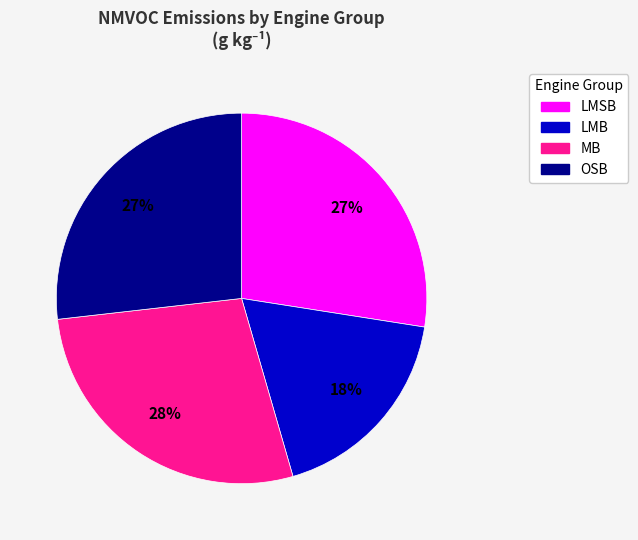

To the nearest percent, what is the difference between the largest and smallest slice percentages?

10%